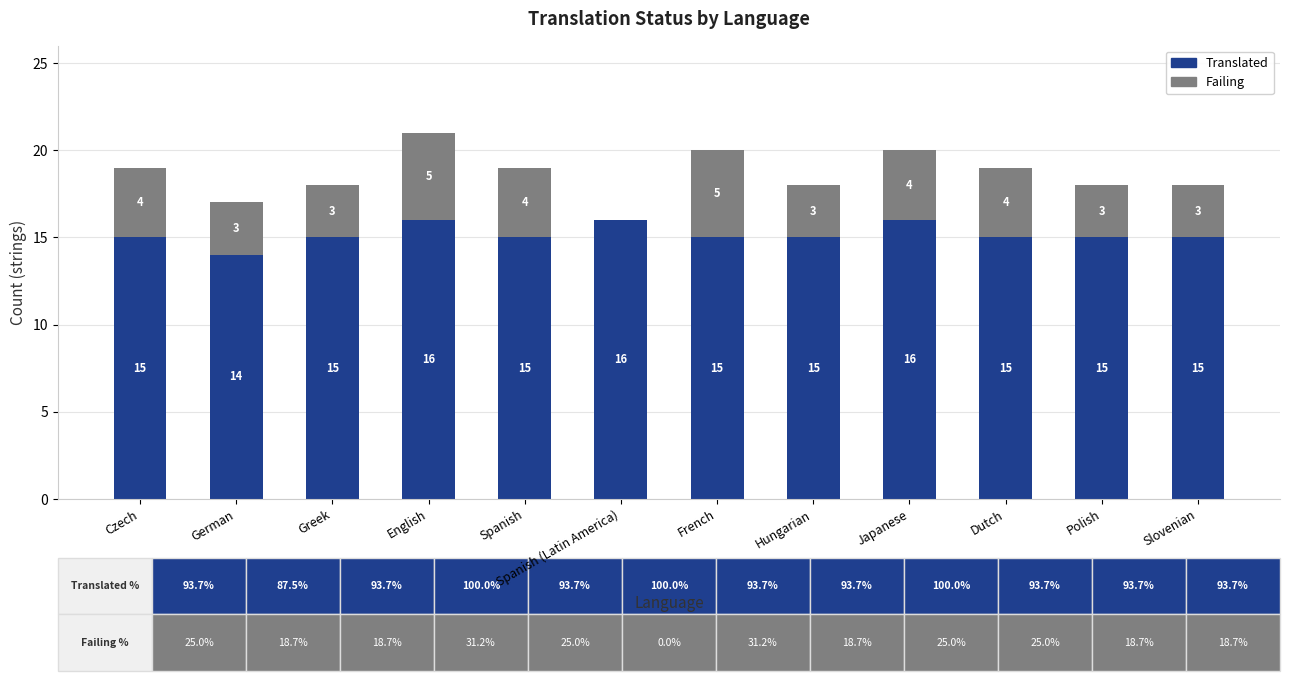

What is the sum of all Translated values?

182